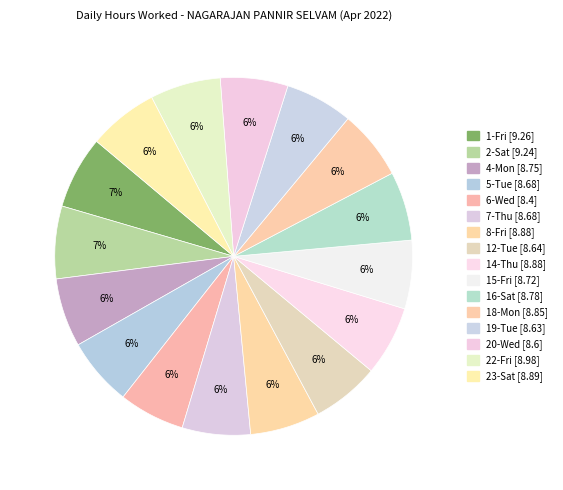

To the nearest percent, what is the average slice percentage?

6%